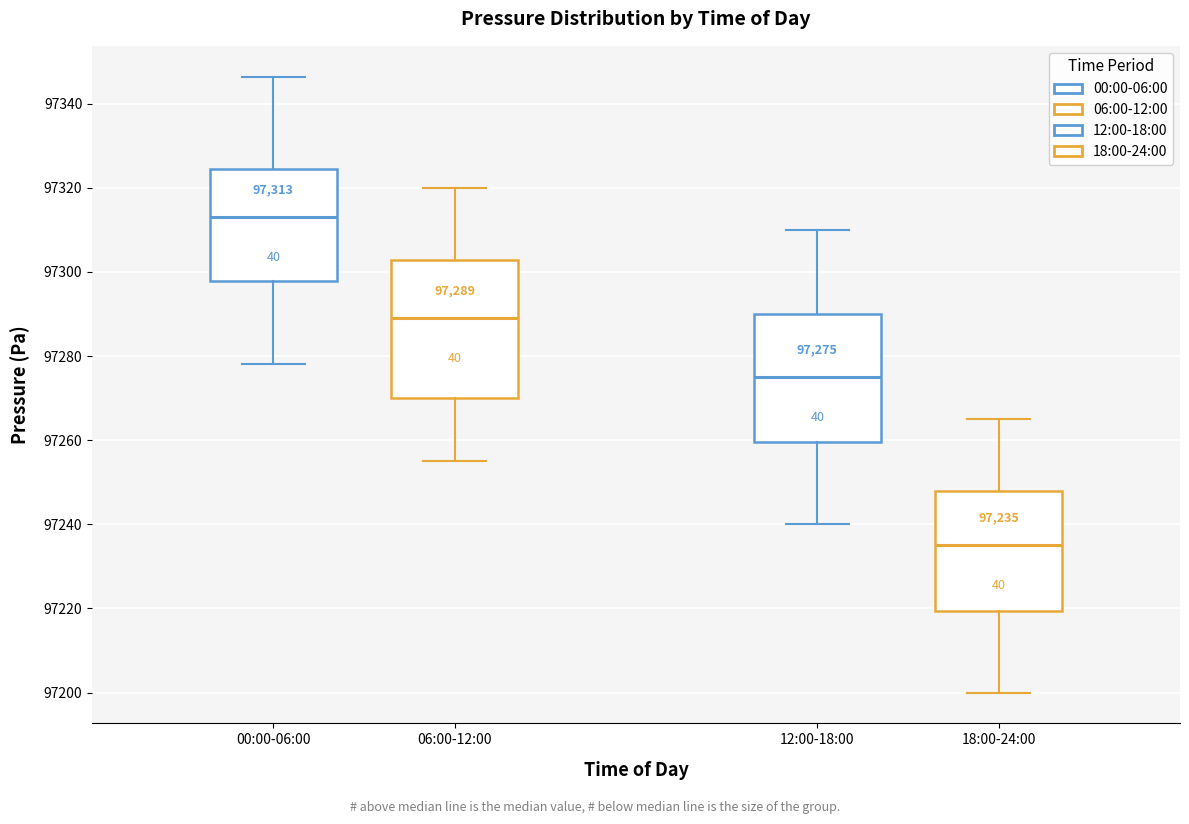

Which box has the highest median line?

00:00-06:00